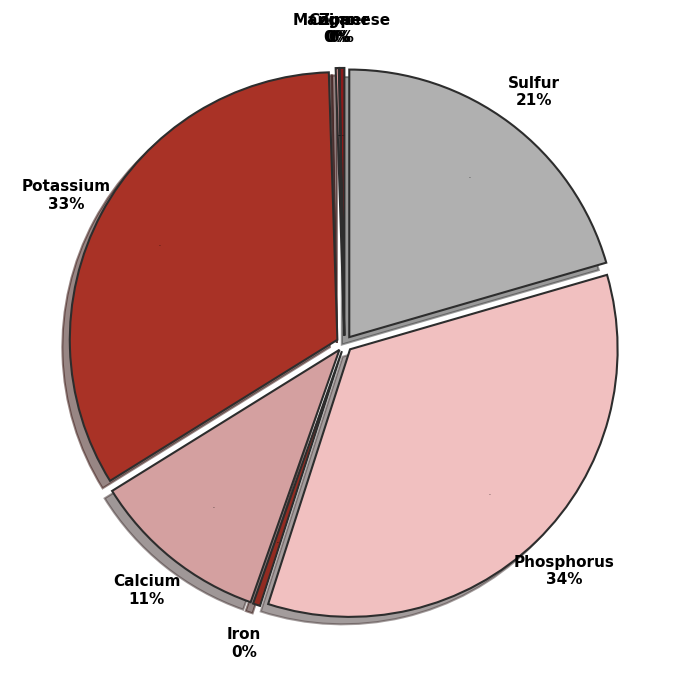

To the nearest percent, what is the average slice percentage?

12%